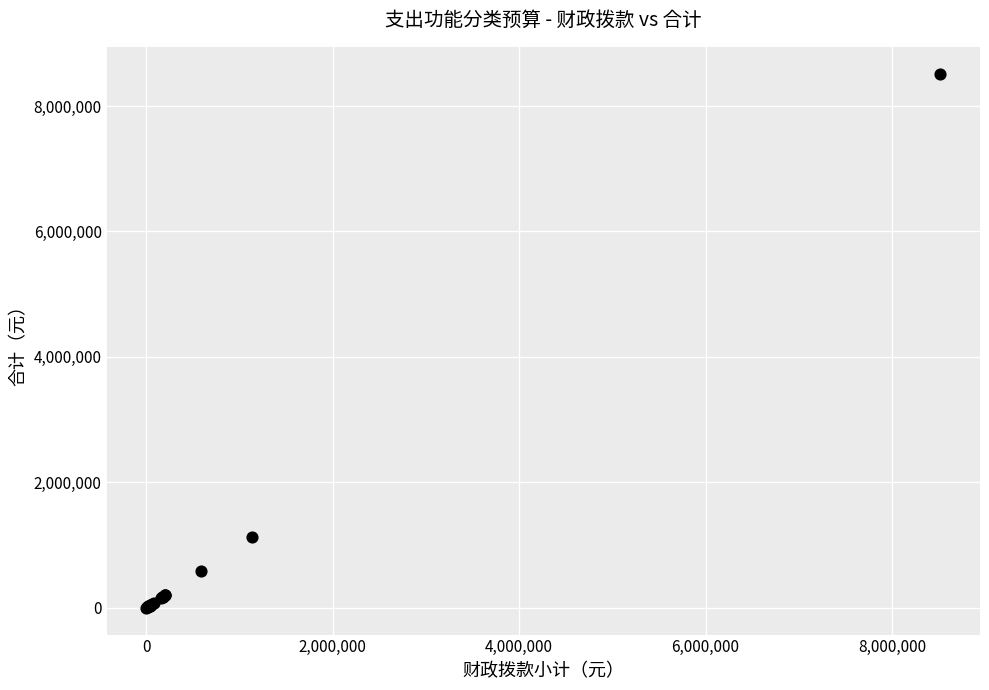

What Y value in the scatter plot is closest to 4258866?

1131766.9